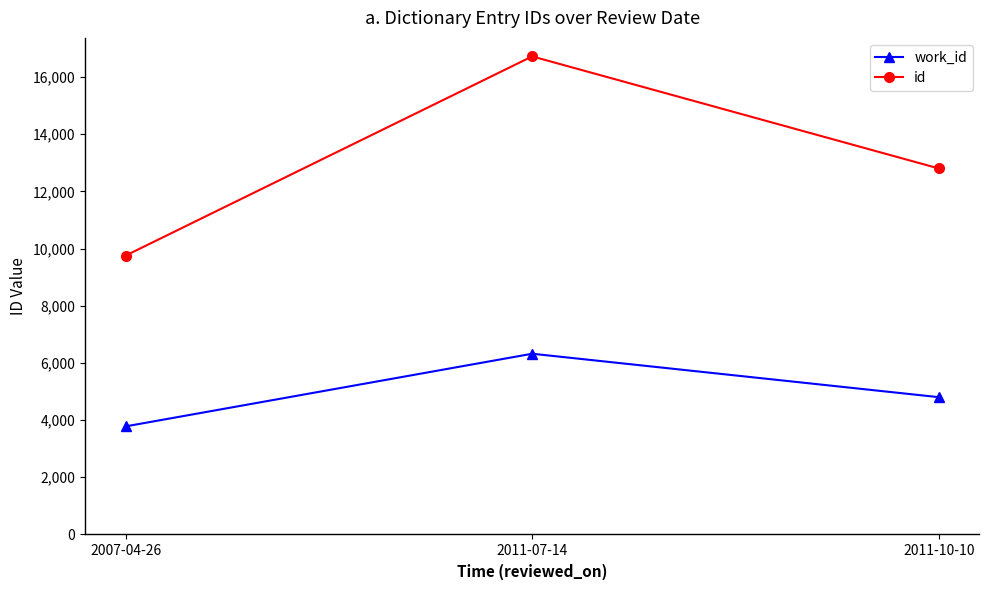

What are all the series names shown in the legend?

work_id, id